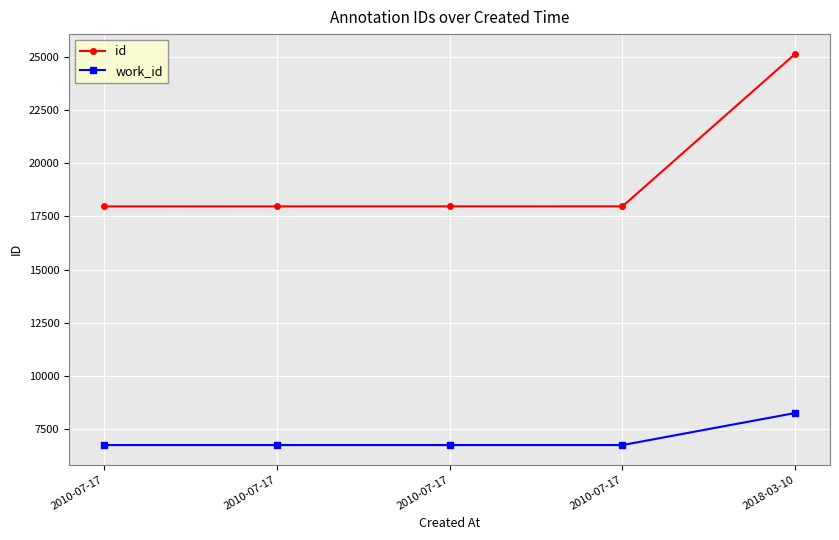

How many lines are shown in the chart?

2